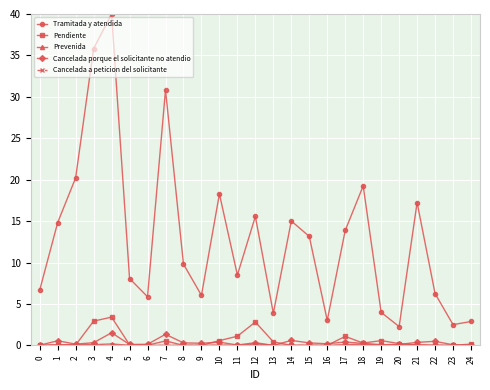

Which series has the widest spread of values?

Tramitada y atendida